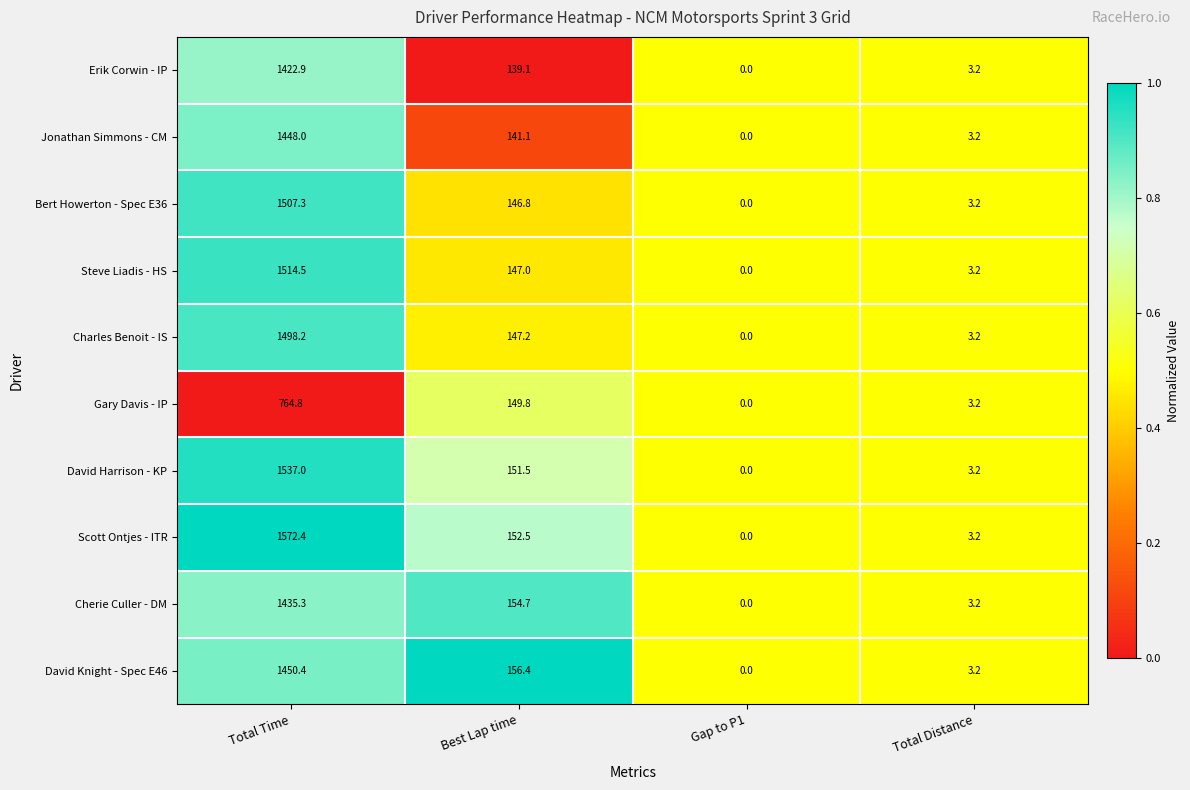

What is the sum of the Bert Howerton - Spec E36 values at Gap to P1 and Total Distance?

3.2